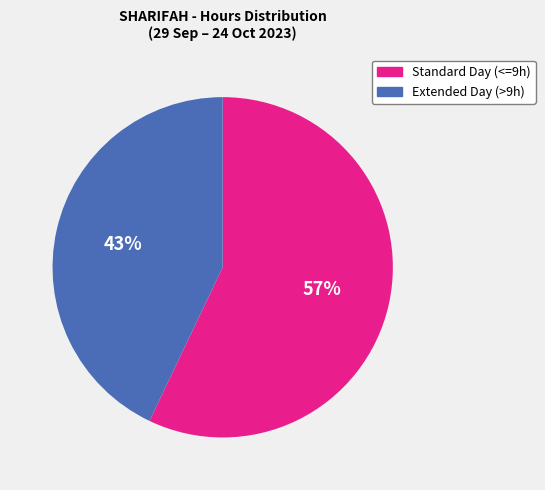

Does any single category account for the majority?

Yes